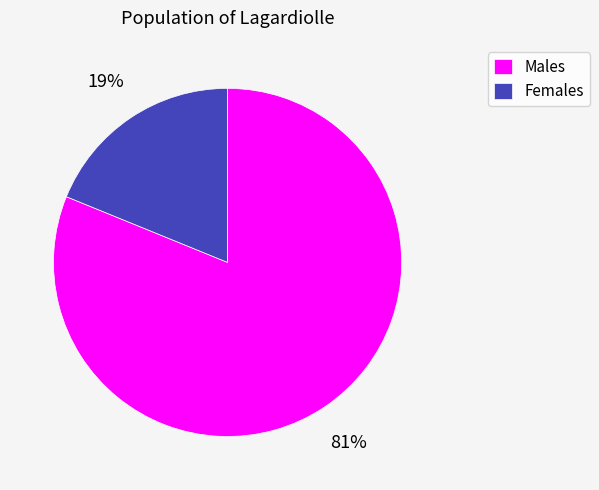

What is the ratio of the value at Males to the value at Females?

4.3